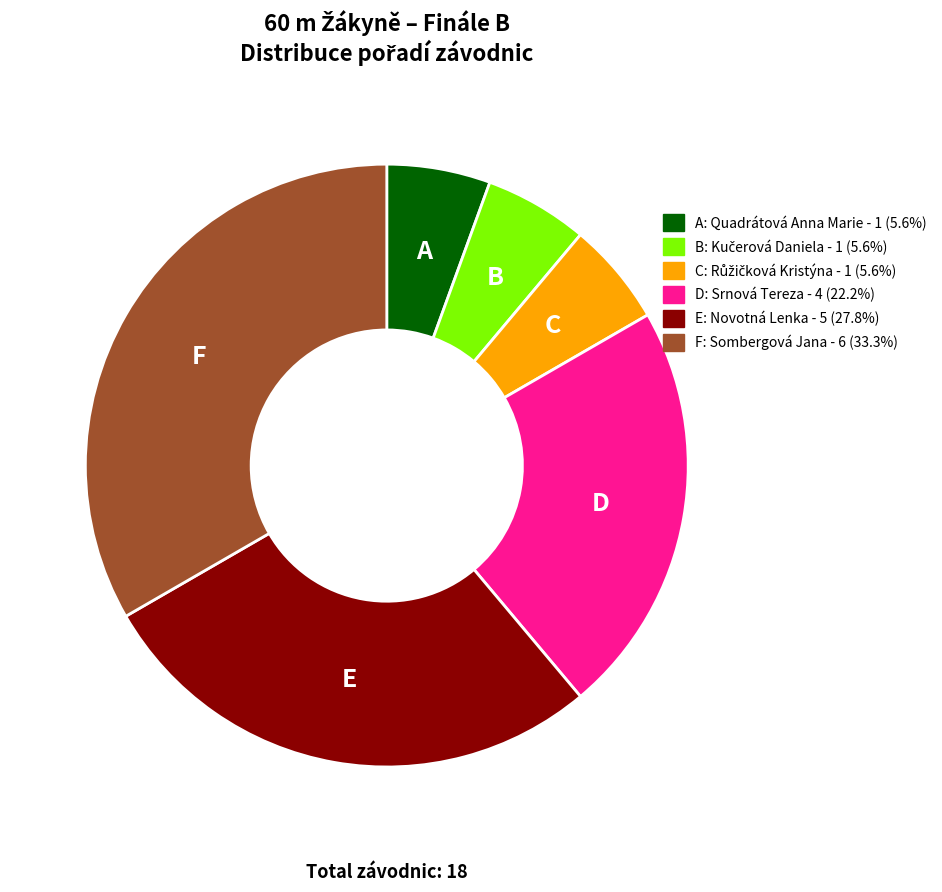

Is there a majority slice in this chart?

No